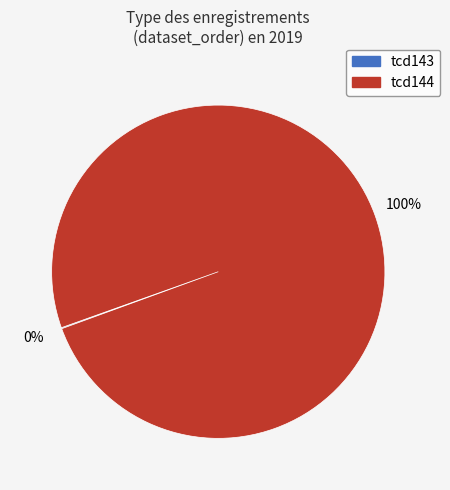

The tcd144 slice represents 86% of the pie. True or false?

False